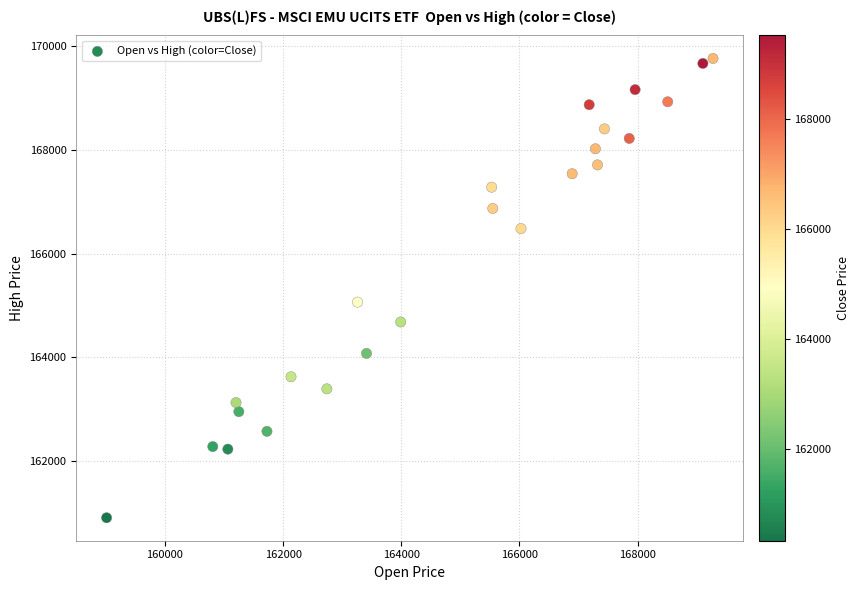

What Y value in the scatter plot is closest to 165337?

165067